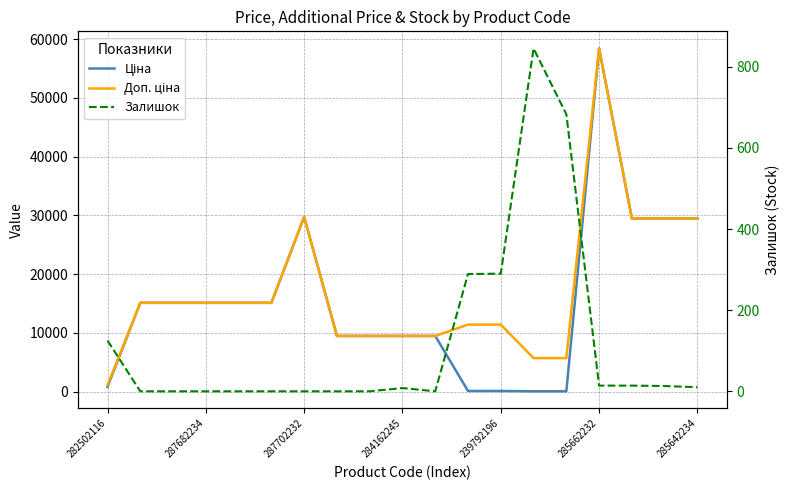

Reading left to right, transcribe all the data shown in this chart.

Ціна: 818.5	15120.0	15120.0	15120.0	15120.0	15120.0	29747.2	9480.1	9480.1	9480.1	9480.1	114.1	114.1	57.0	57.0	58426.5	29491.5	29491.5	29491.5
Доп. ціна: 1109.2	15120.0	15120.0	15120.0	15120.0	15120.0	29747.2	9480.1	9480.1	9480.1	9480.1	11410.0	11410.0	5705.0	5705.0	58426.5	29491.5	29491.5	29491.5
Залишок: 125.0	0.0	0.0	0.0	0.0	0.0	0.0	0.0	0.0	8.0	0.0	289.0	290.0	845.0	683.0	14.0	14.0	13.0	10.0